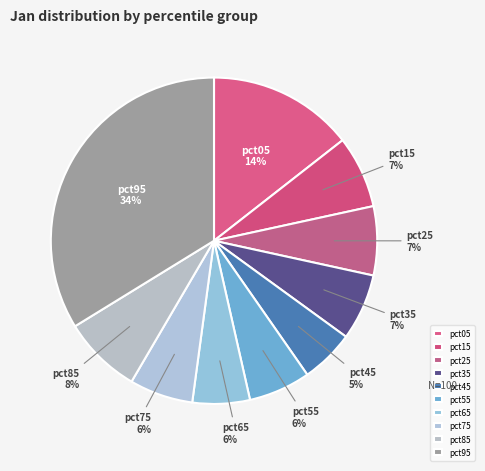

Combined, do pct75 and pct55 account for over 50%?

No